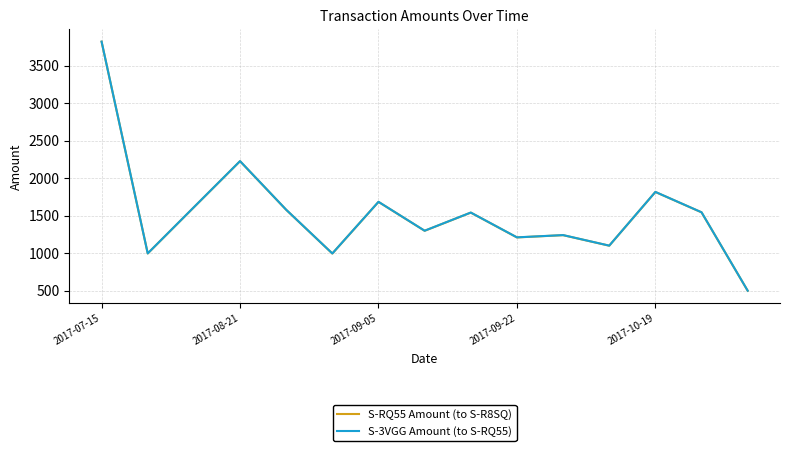

At how many categories does at least one series exceed 2849?

1